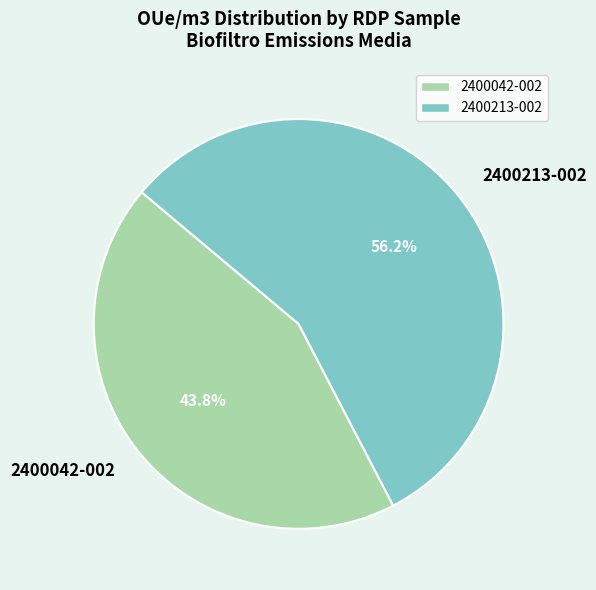

Which category has the smallest portion of the pie?

2400042-002